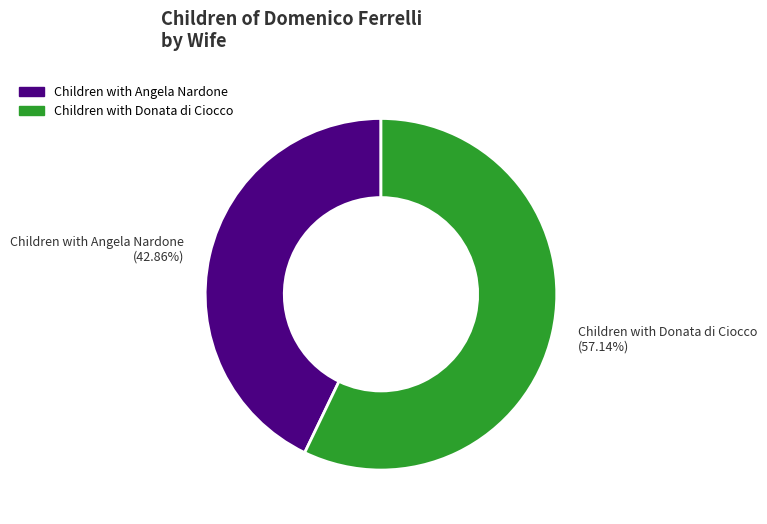

Between Children with Donata di Ciocco (57.14%) and Children with Angela Nardone (42.86%), which is larger?

Children with Donata di Ciocco (57.14%)